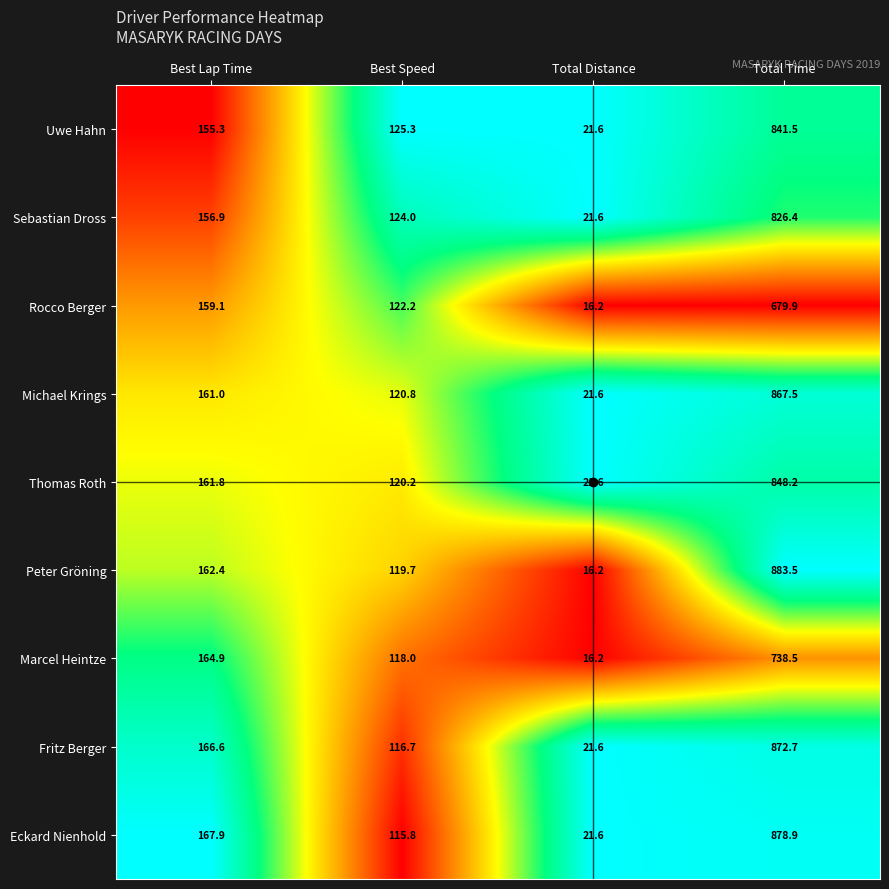

Which series has the widest spread of values?

Peter Gröning